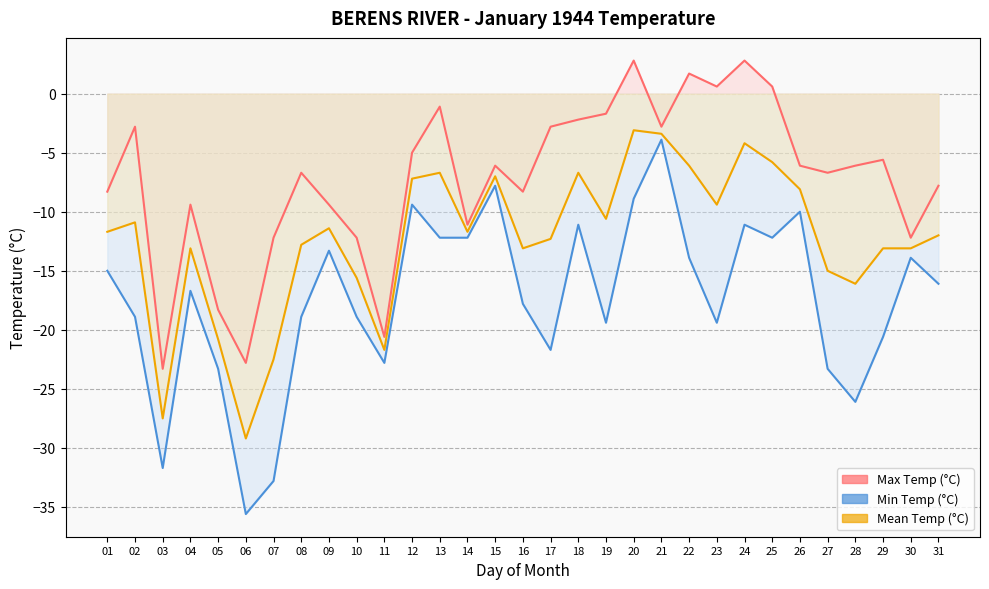

True or false: Max Temp (°C) and Min Temp (°C) intersect in this chart.

False